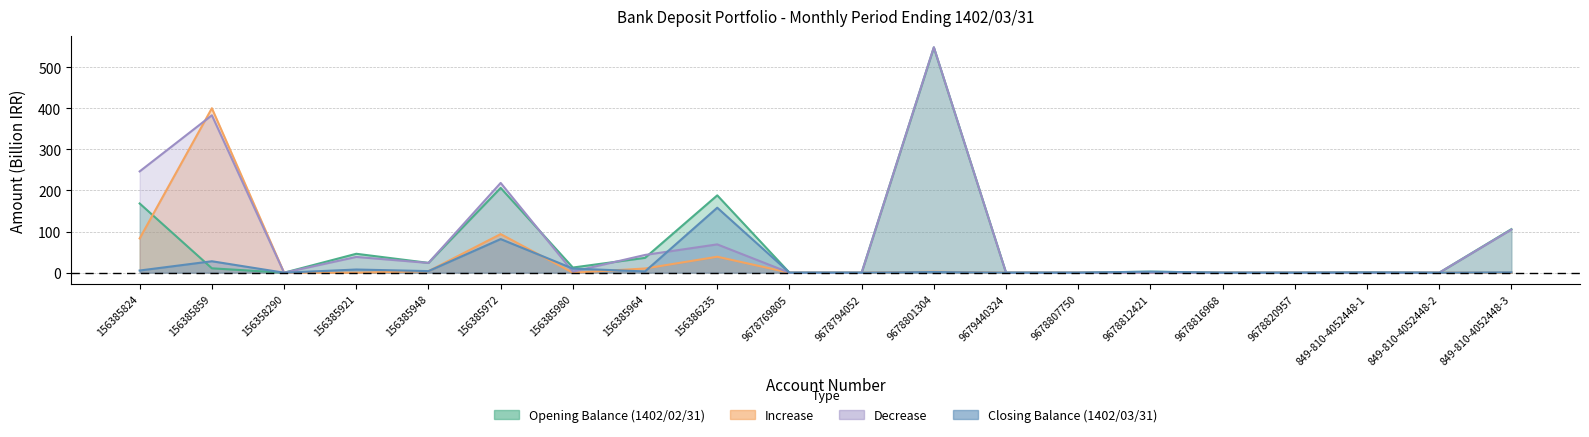

How many lines are shown in the chart?

4